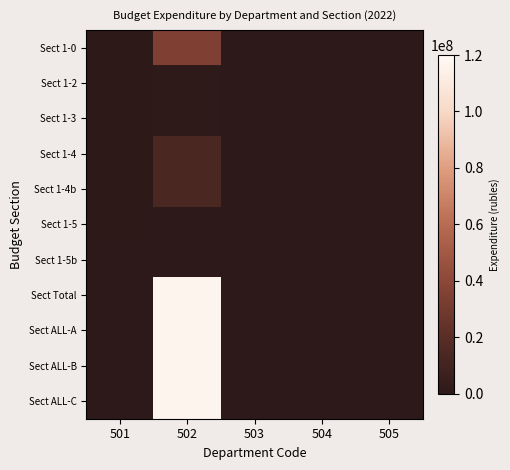

What is the spread (max minus min) of values at 501?

934173.0